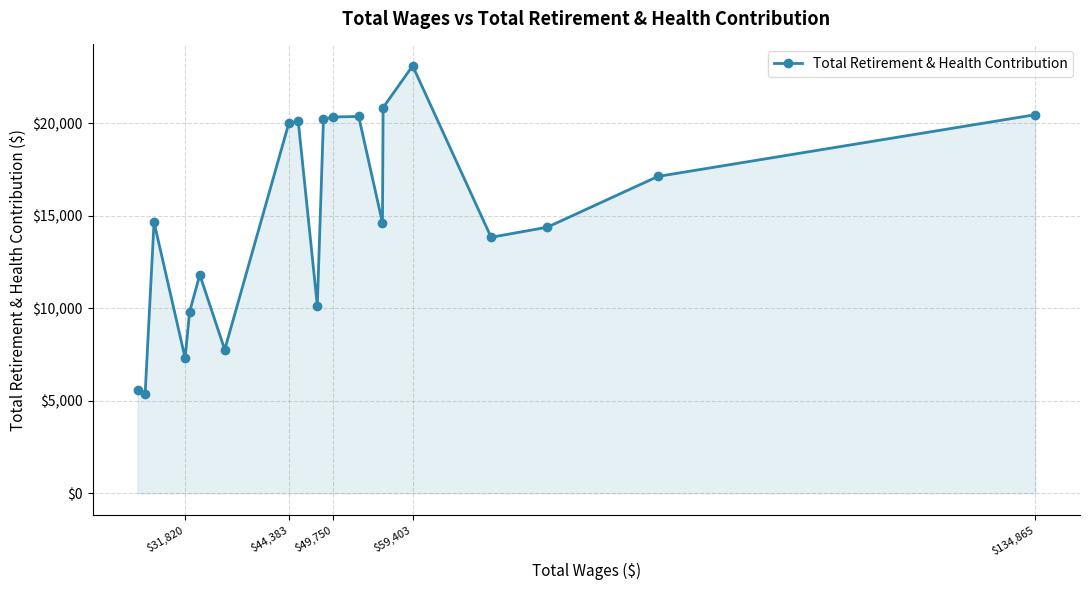

What is the average value?

14896